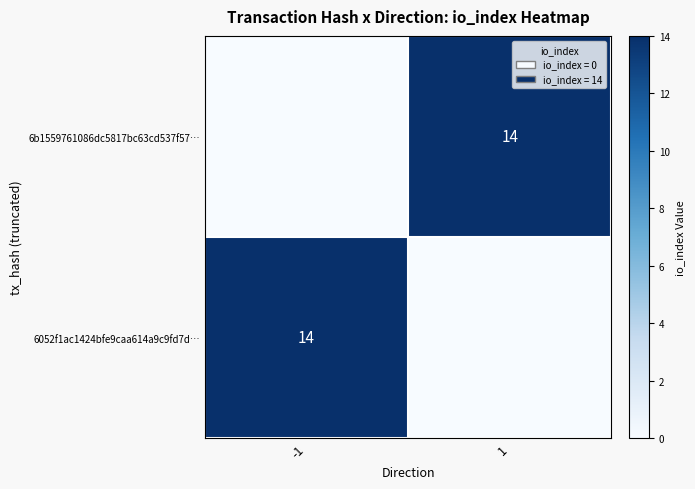

Count the number of data series in this chart.

2